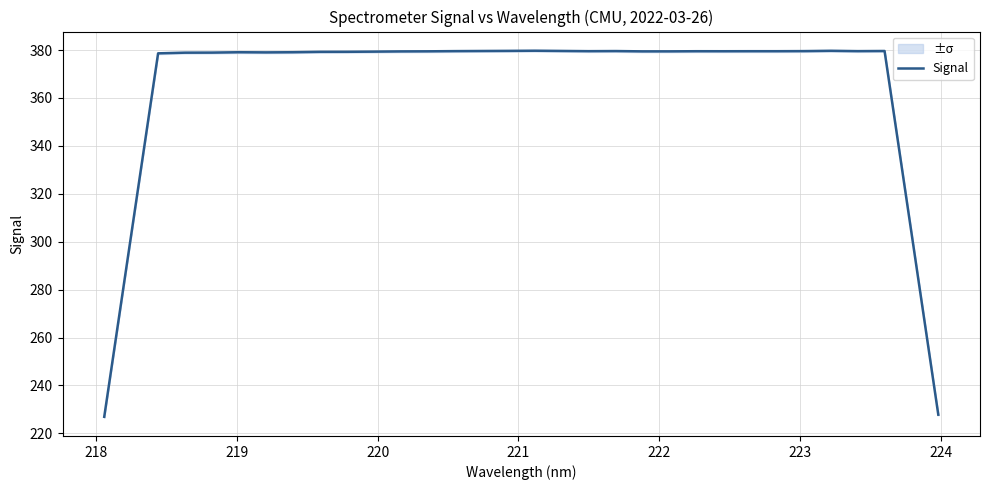

What is the greatest value displayed?

379.7